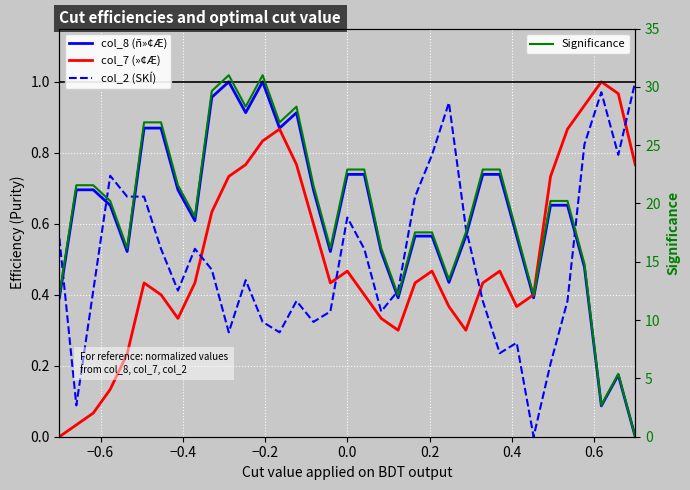

What is the difference between the maximum and minimum values in the col_2 (SKÍ) series?

1.0